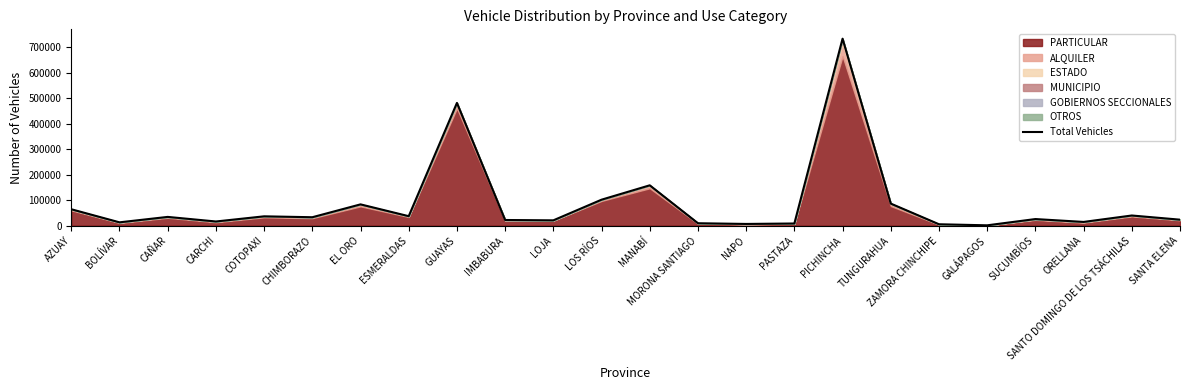

The value at ESMERALDAS is 14262. True or false?

False